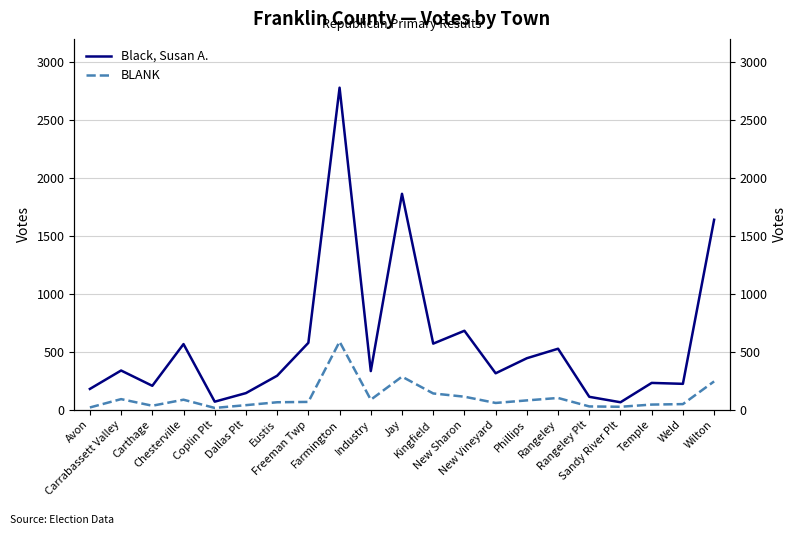

What is the difference between the second highest and second lowest values in the BLANK series?

266